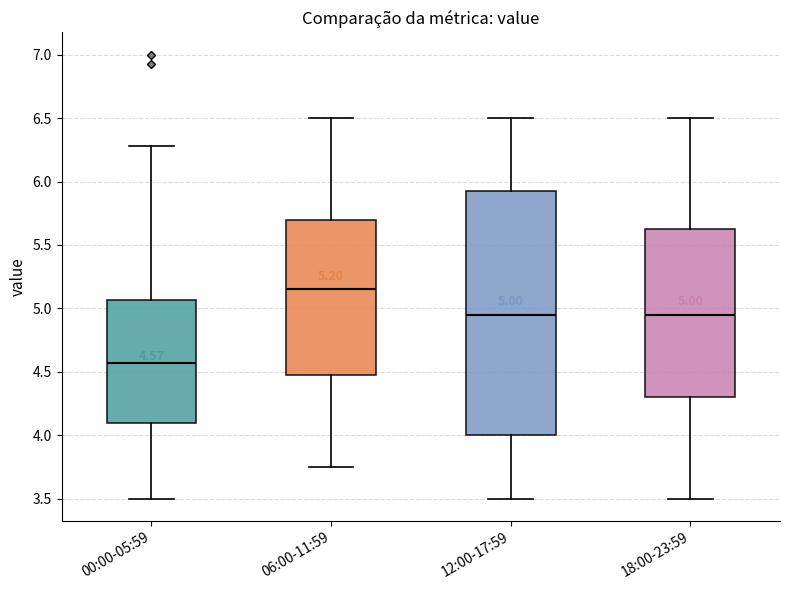

Which box has the highest median line?

06:00-11:59